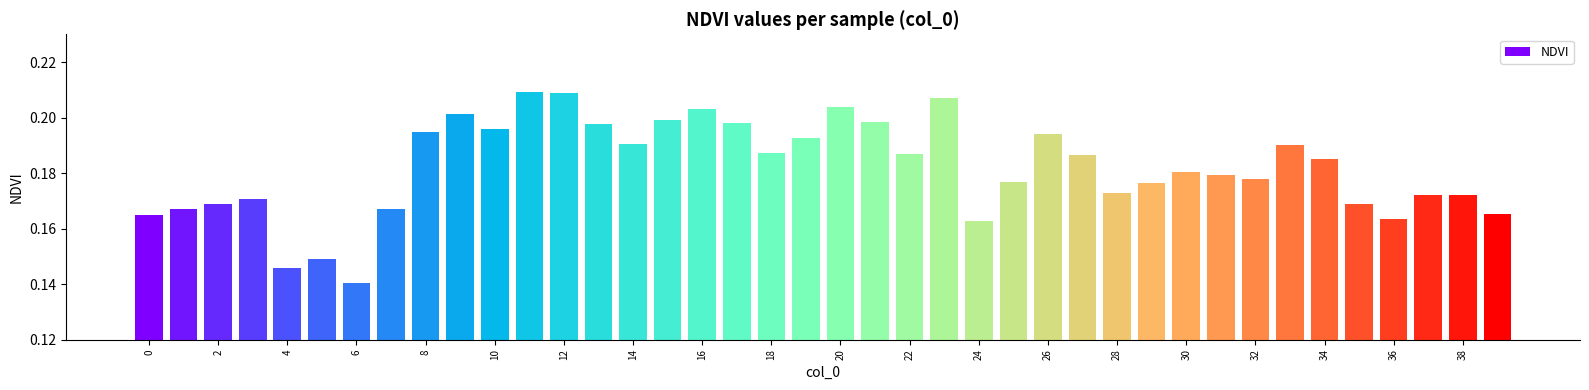

What is the sum of all values?

7.3